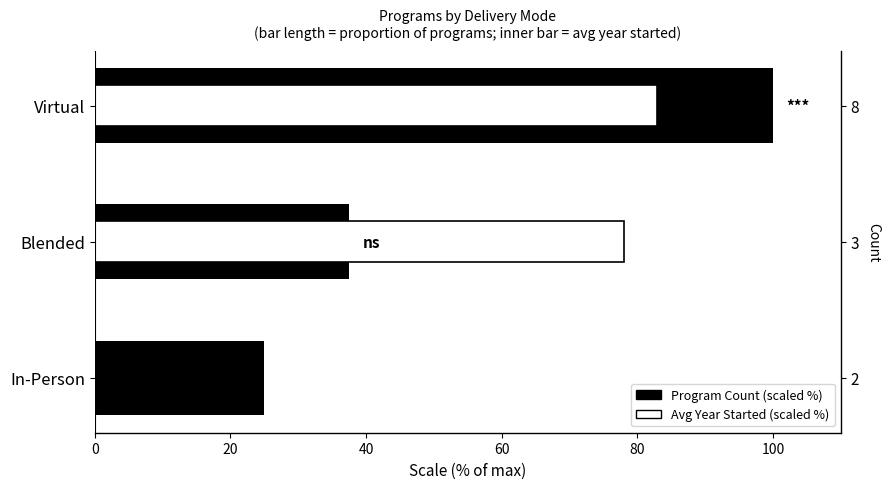

What is the value of the Avg Year (scaled) bar at the 1st from the left?

82.9